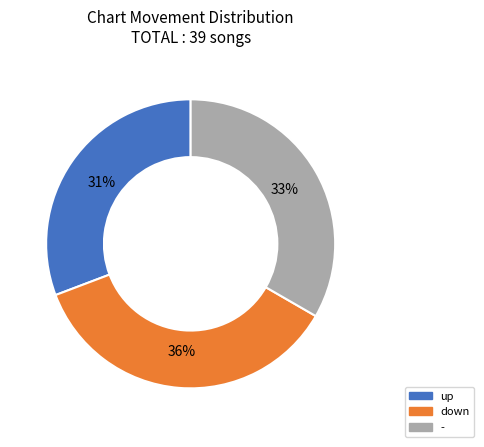

To the nearest percent, what is the average slice percentage?

33%